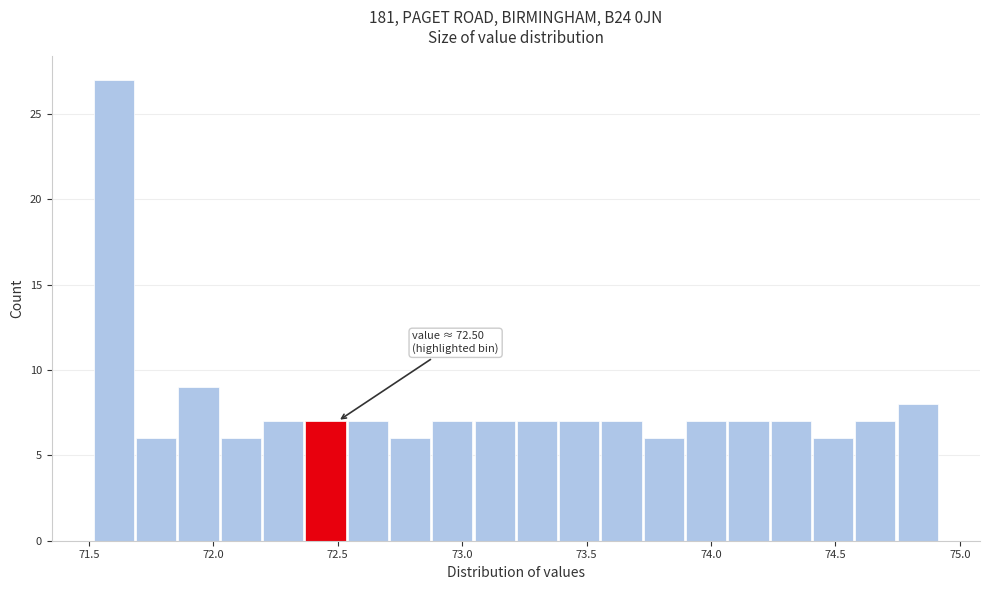

Read against the x-axis, roughly where is the centre of the tallest bar?

71.60